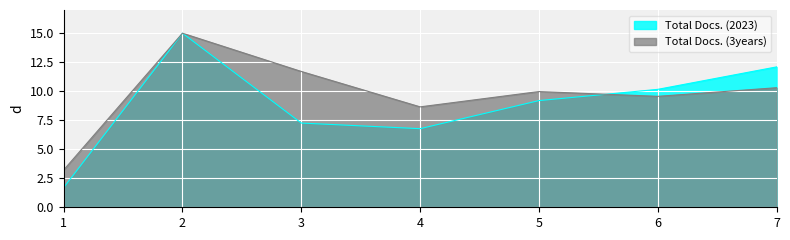

What is the difference between the highest and lowest values at 1?

1.5